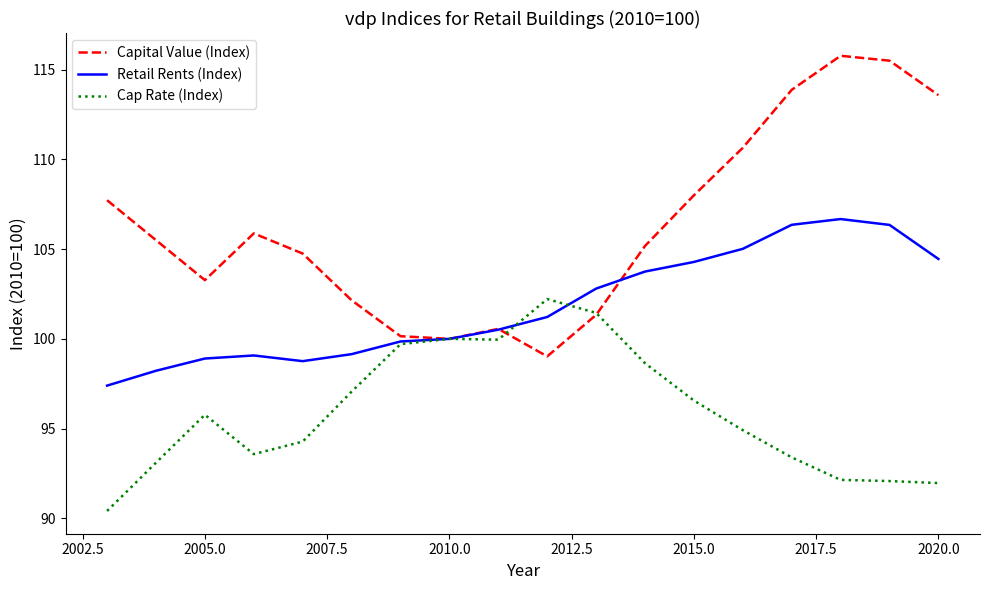

What is the maximum value shown in the chart?

115.8